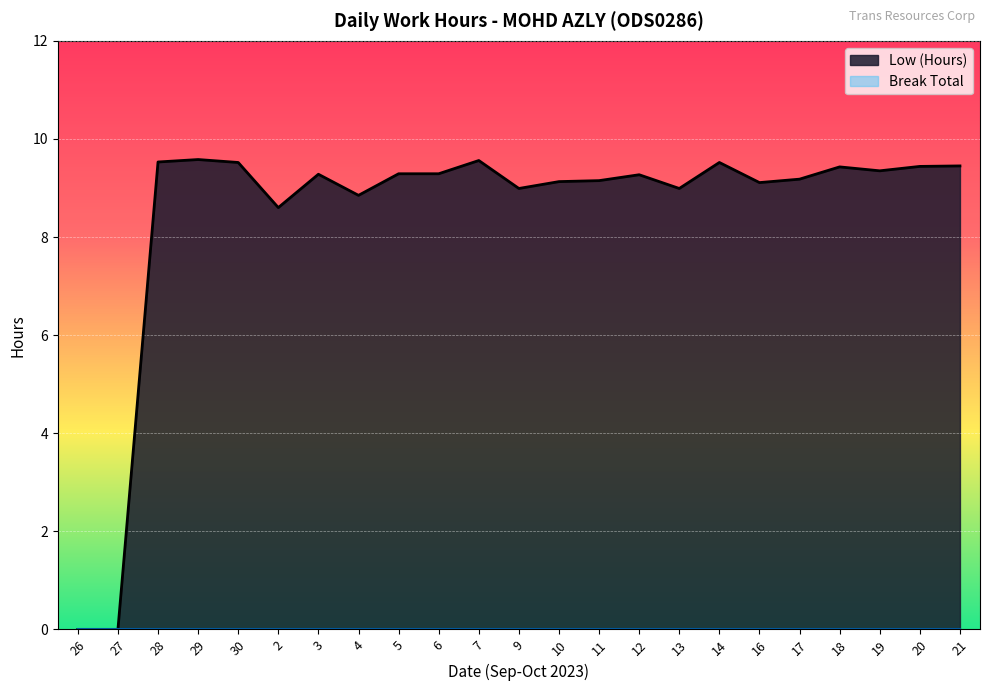

The chart shows a value of 9.5 at 14. True or false?

True